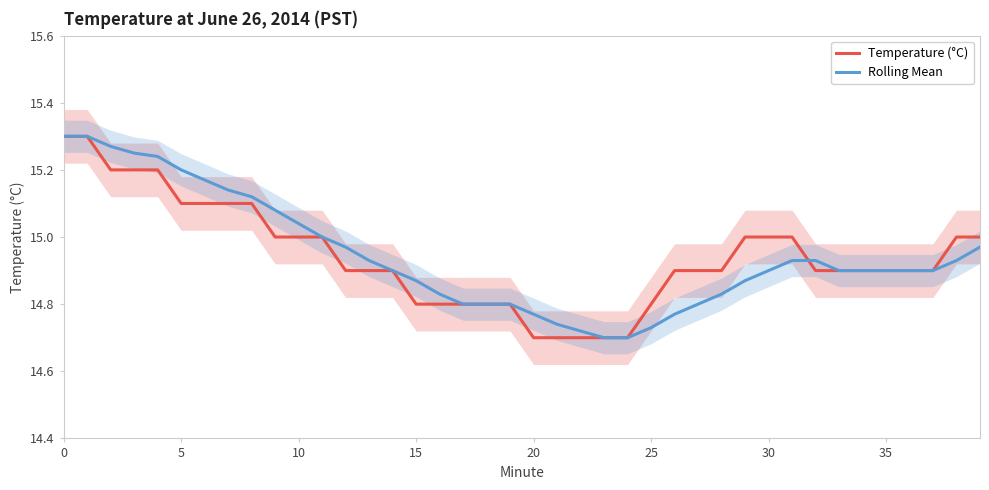

What is the label of the 9th point from the right?

31